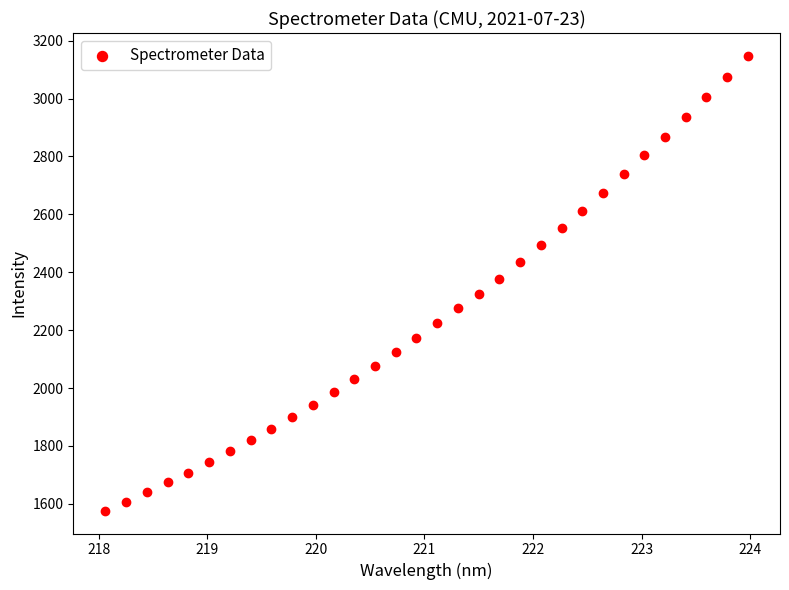

What is the range of Y values (max minus min)?

1572.0